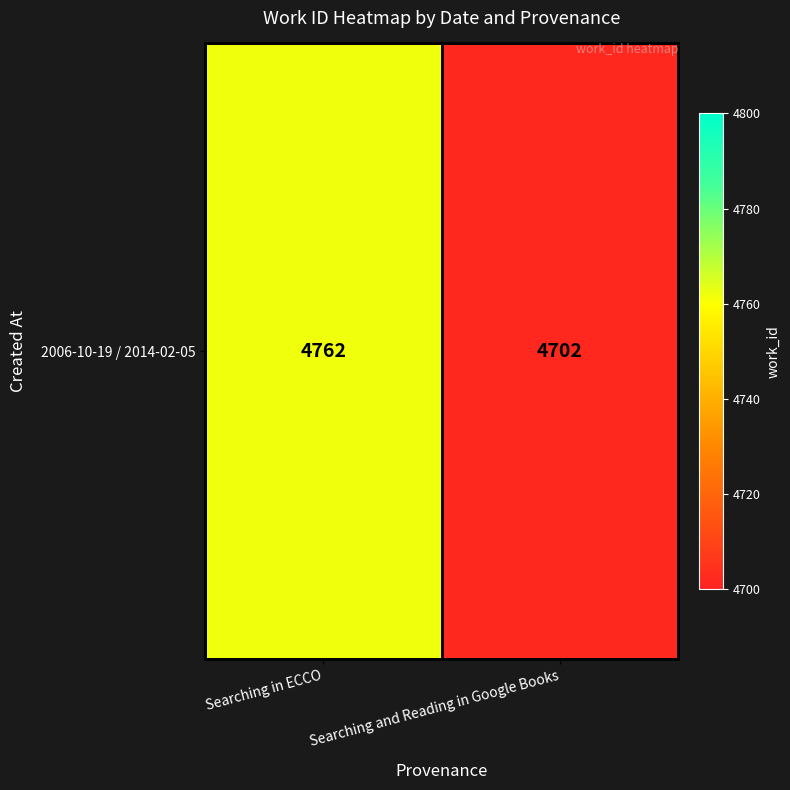

Reading left to right, transcribe all the data shown in this chart.

Searching in ECCO=4762	Searching and Reading in Google Books=4702